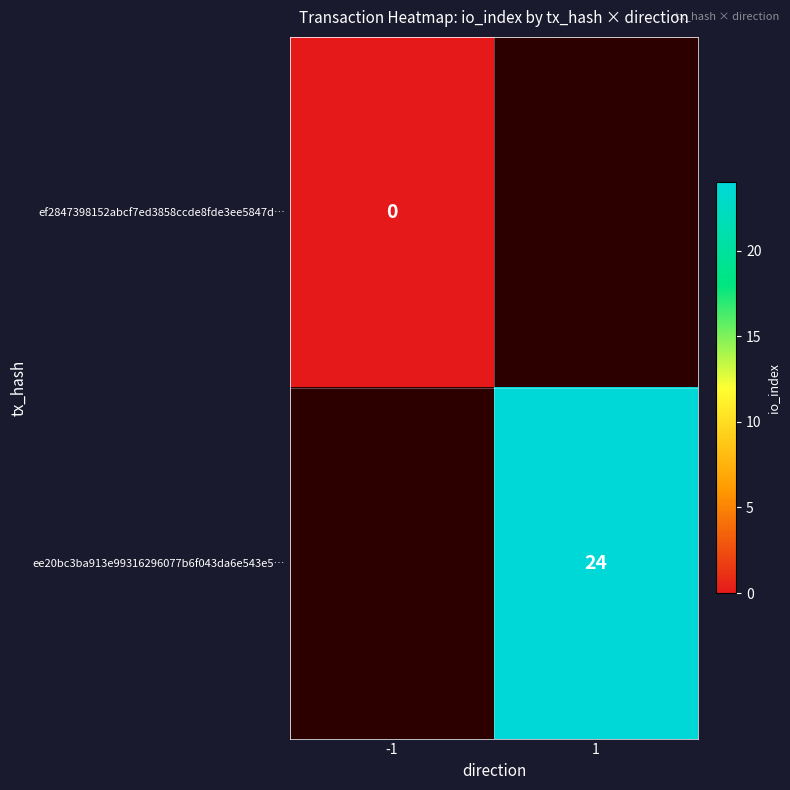

Is it true that ee20bc3ba913e99316296077b6f043da6e543e5… equals 24 at 1?

True